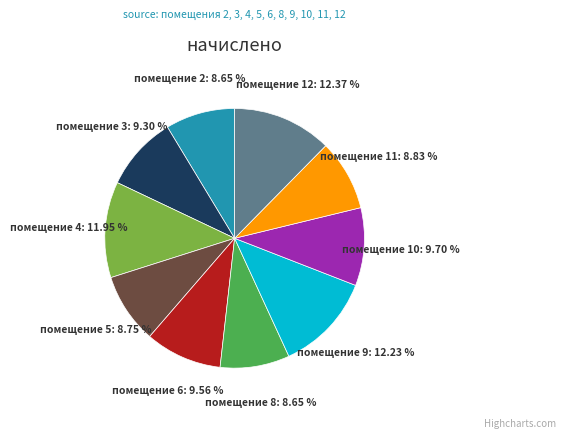

Does any single category account for the majority?

No